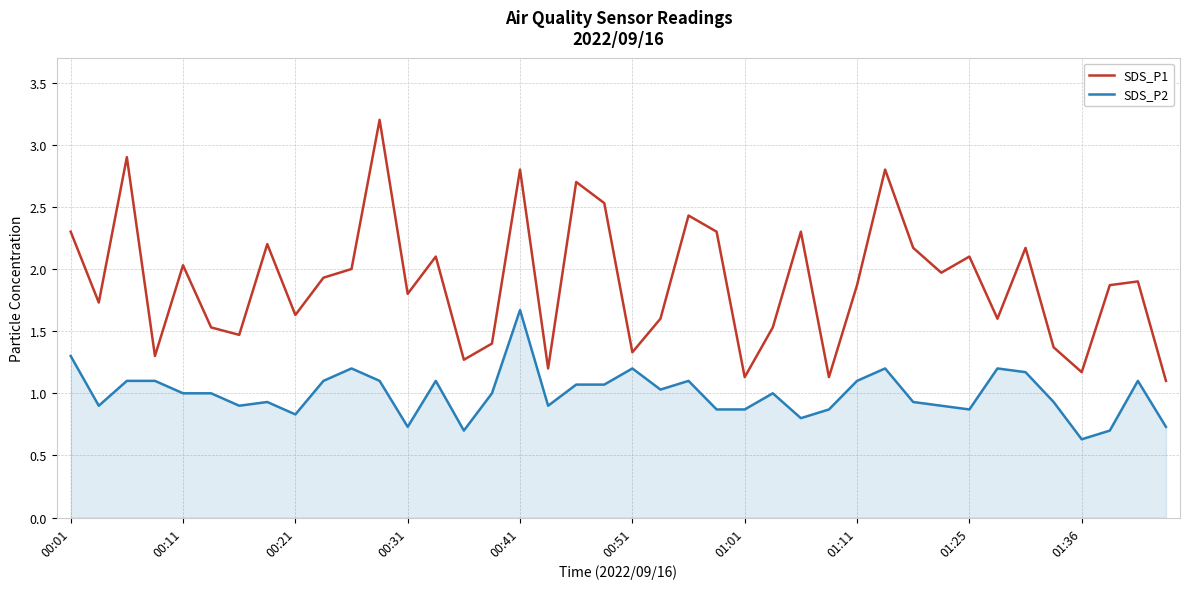

Rank the series by their maximum value, from highest to lowest.

SDS_P1, SDS_P2